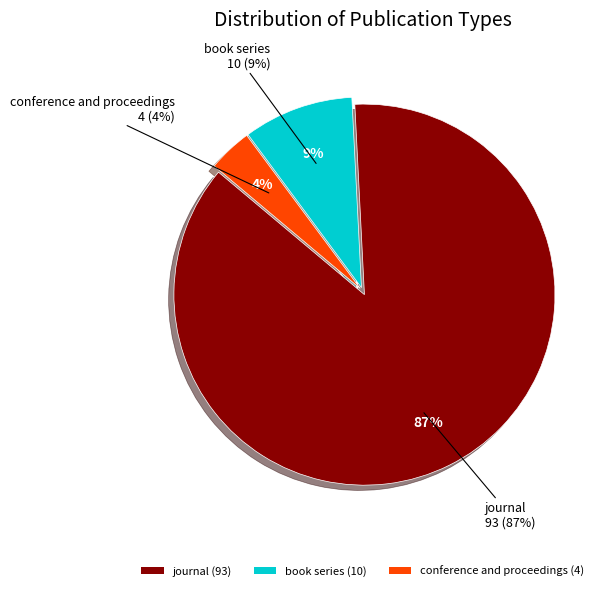

Which category has the biggest portion of the pie?

journal